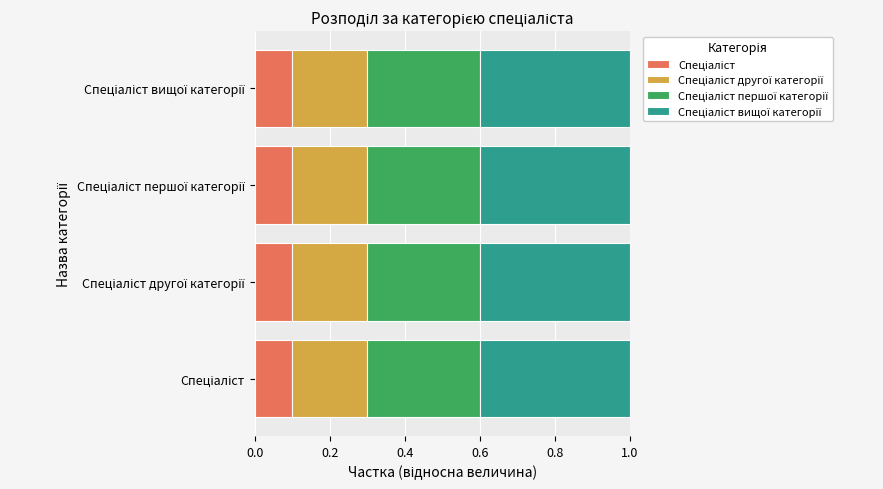

How many series are shown in this chart?

4